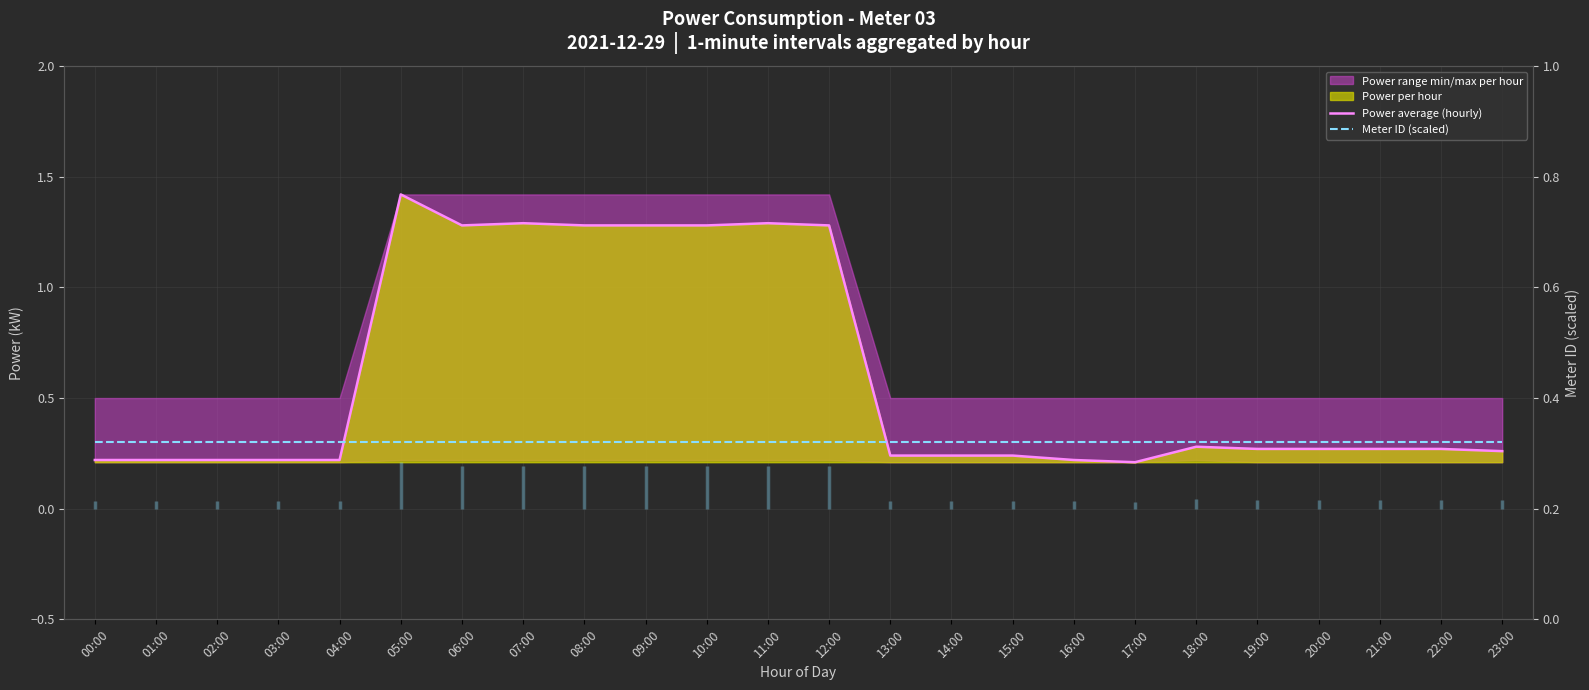

The value of Power average (hourly) at 20:00 is 0.3. True or false?

True